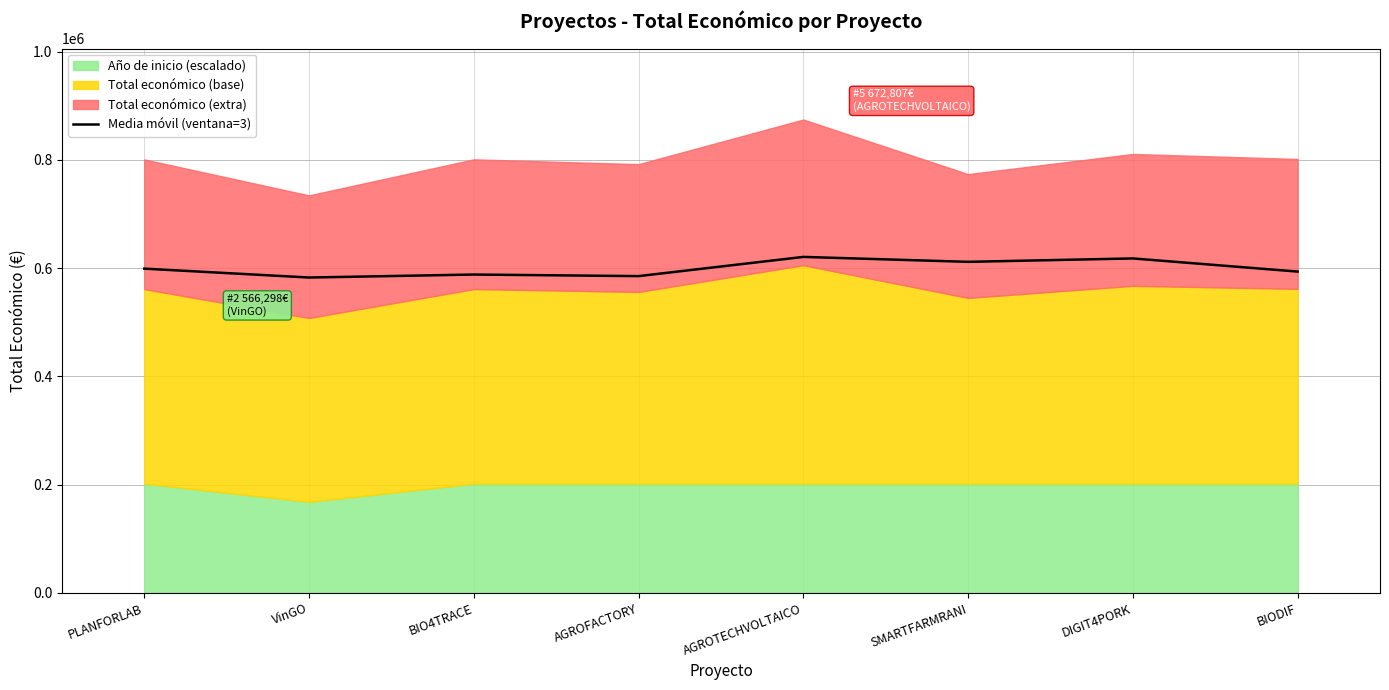

What is the label of the 1st point from the right?

BIODIF